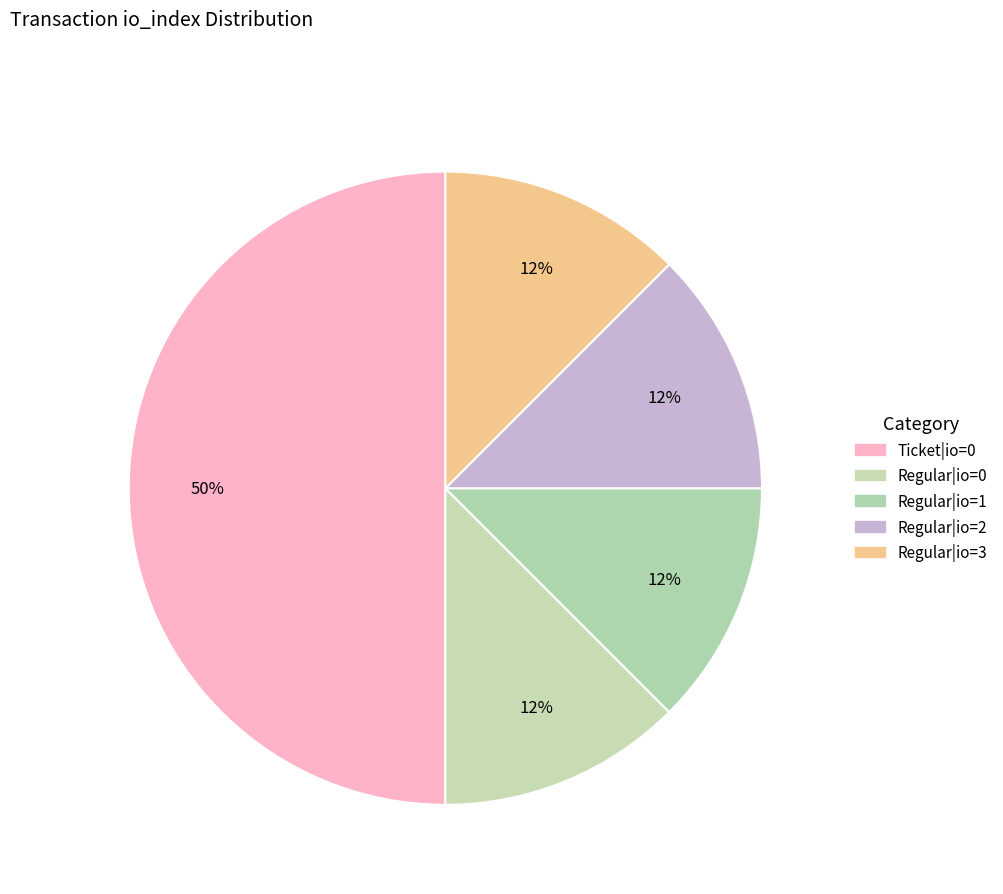

To the nearest percent, what is the difference between the largest and smallest slice percentages?

38%